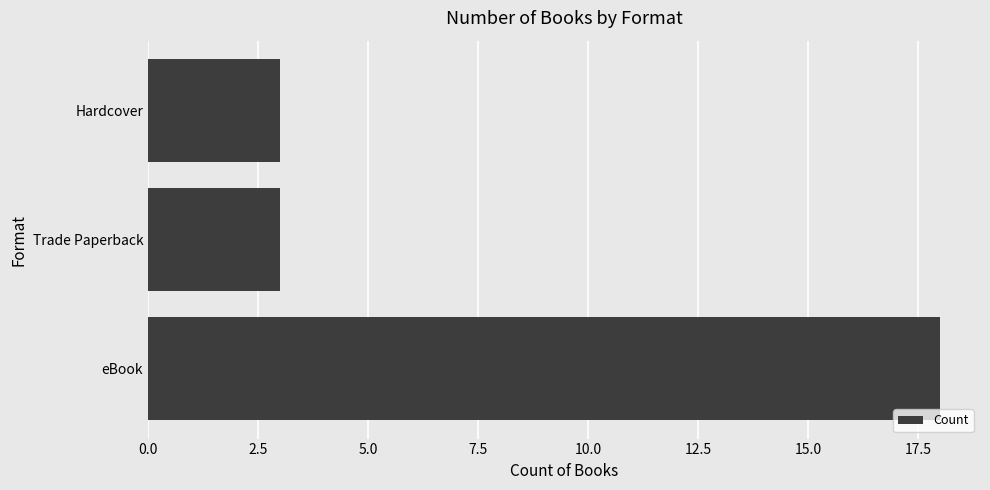

What value does the data have at Hardcover?

3